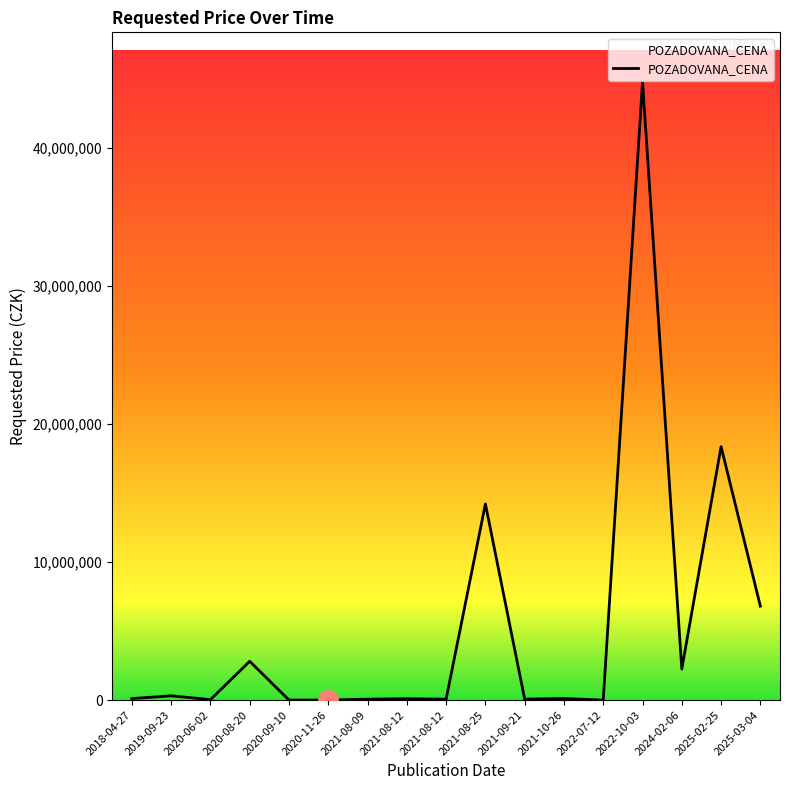

Rank the categories by value from highest to lowest.

2022-10-03, 2025-02-25, 2021-08-25, 2025-03-04, 2020-08-20, 2024-02-06, 2019-09-23, 2021-10-26, 2018-04-27, 2021-08-12, 2021-09-21, 2021-08-09, 2021-08-12, 2020-06-02, 2020-09-10, 2020-11-26, 2022-07-12